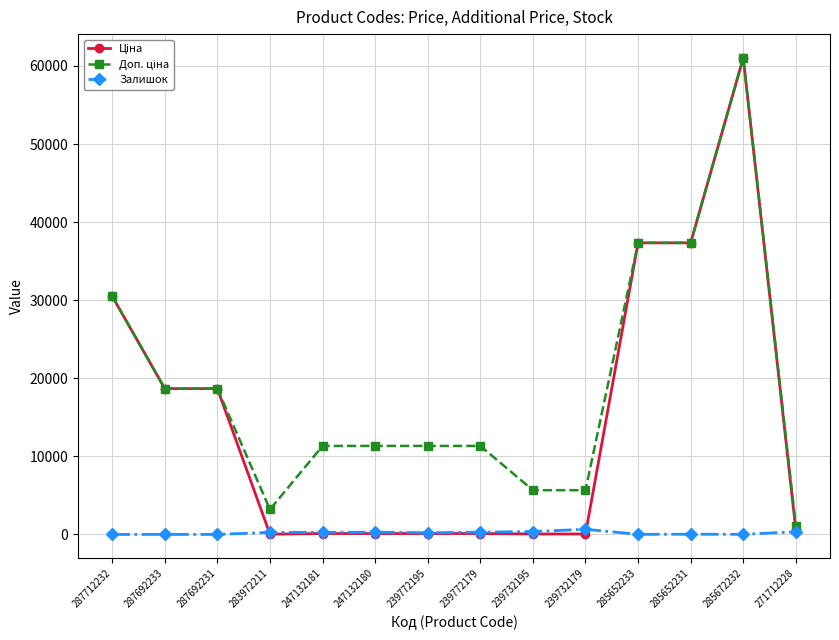

At which category is the sum across all series the highest?

285672232